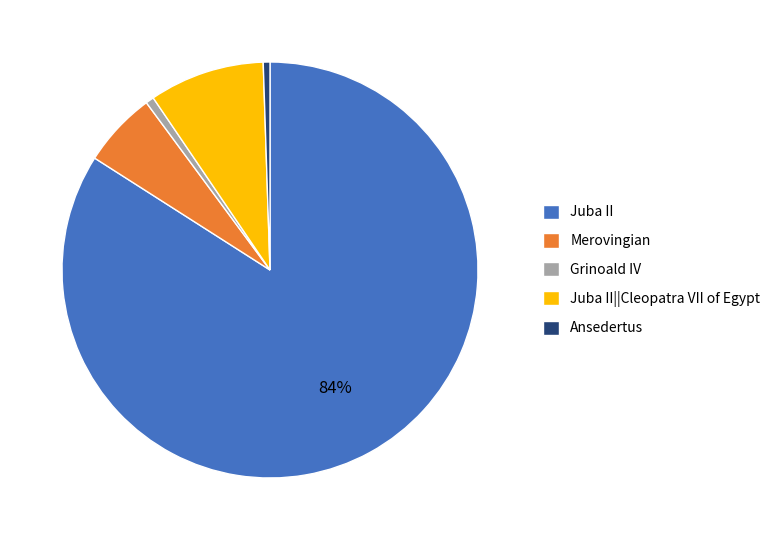

Which has a higher value, Merovingian or Juba II||Cleopatra VII of Egypt?

Juba II||Cleopatra VII of Egypt